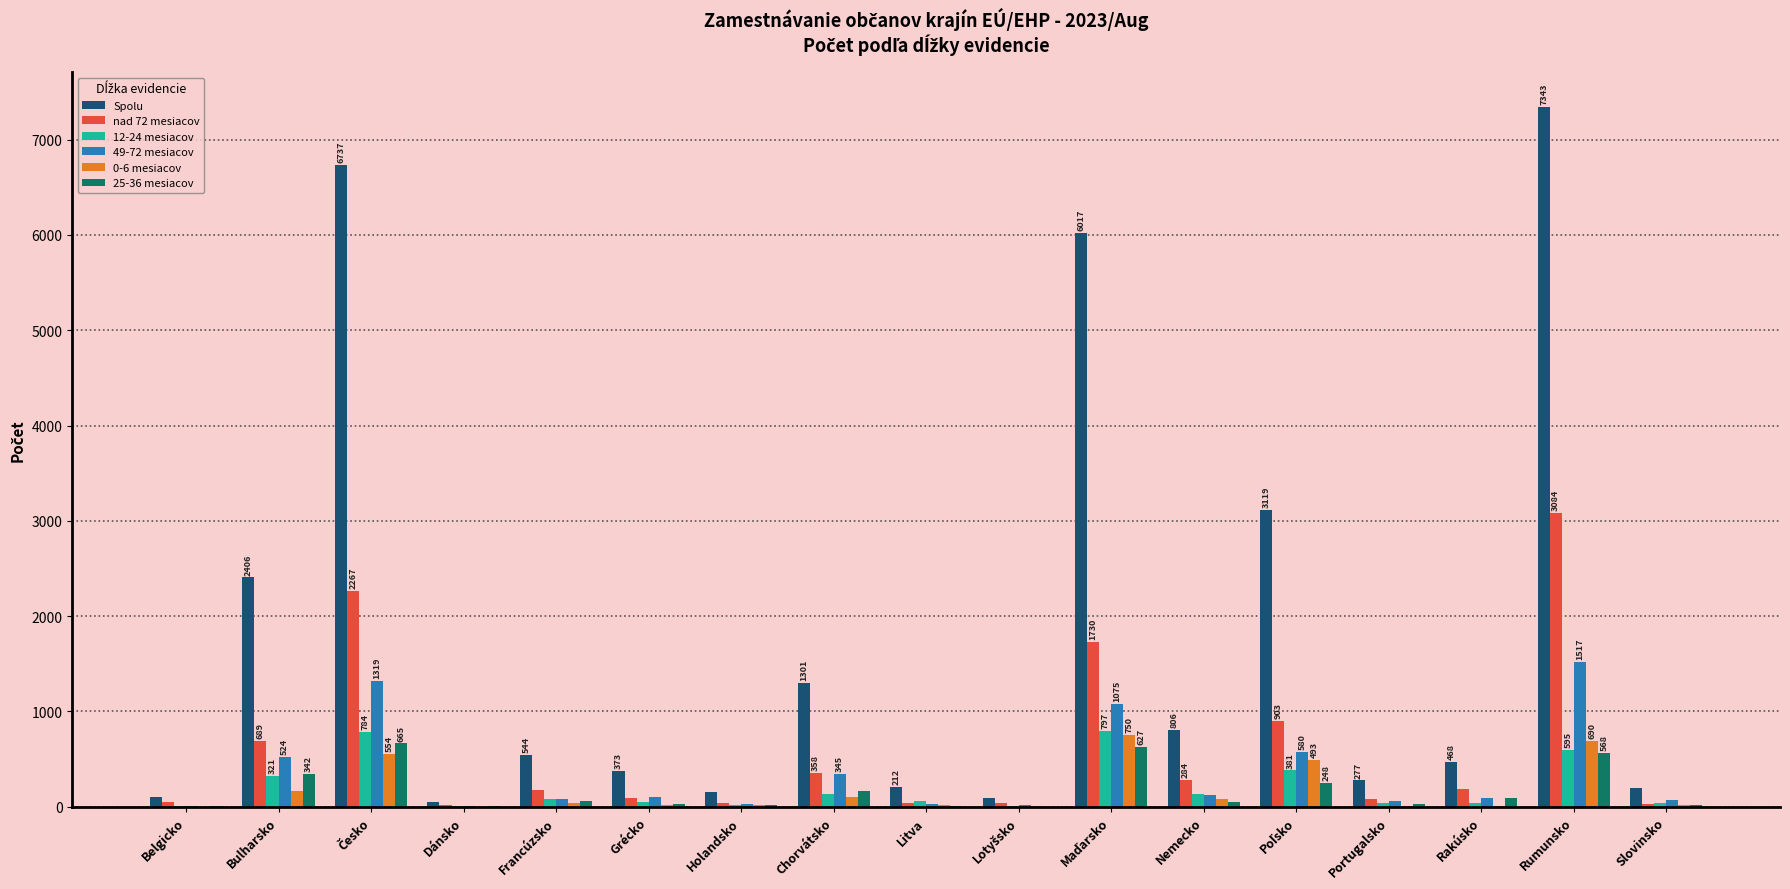

Does the chart contain stacked bars?

No